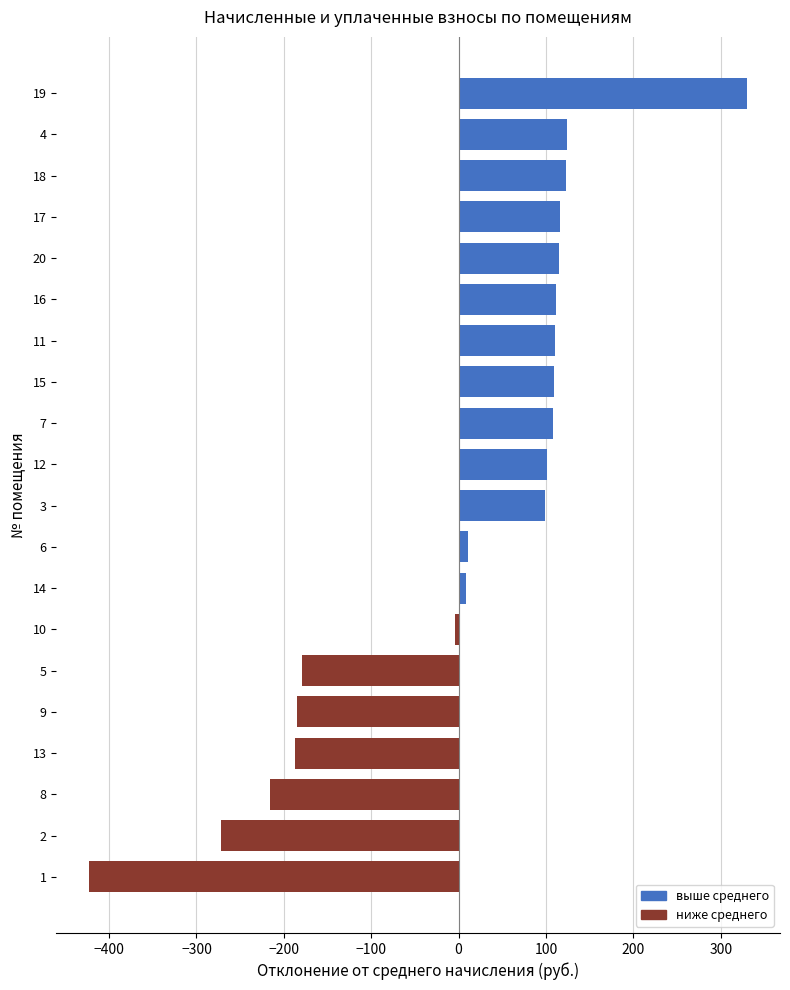

Is it true that the value at 3 is 141.7?

False